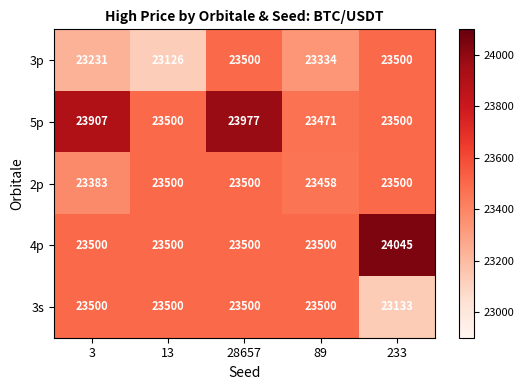

At how many categories does at least one series exceed 23194?

5